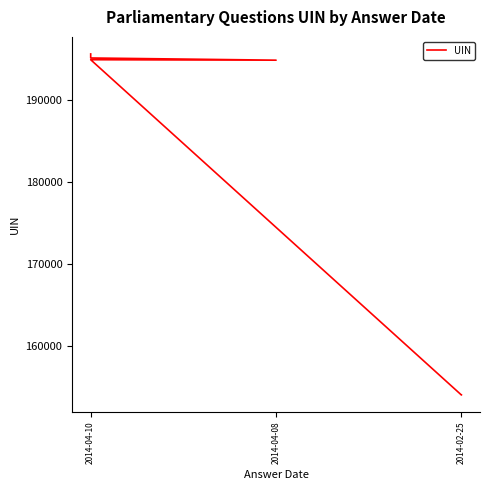

True or false: the data shows 55187 at 2014-02-25.

False